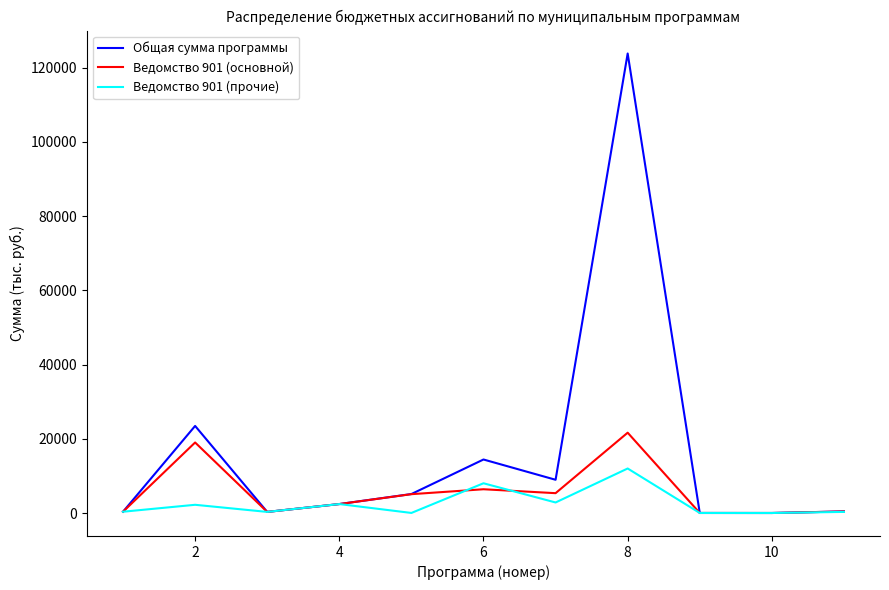

What is the highest value of the Ведомство 901 (основной) series?

21649.8